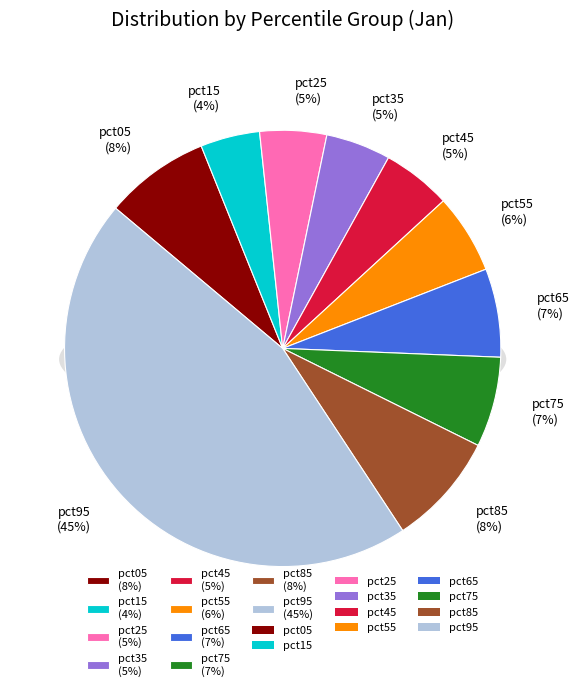

To the nearest percent, what percentage of the pie is pct65?

7%